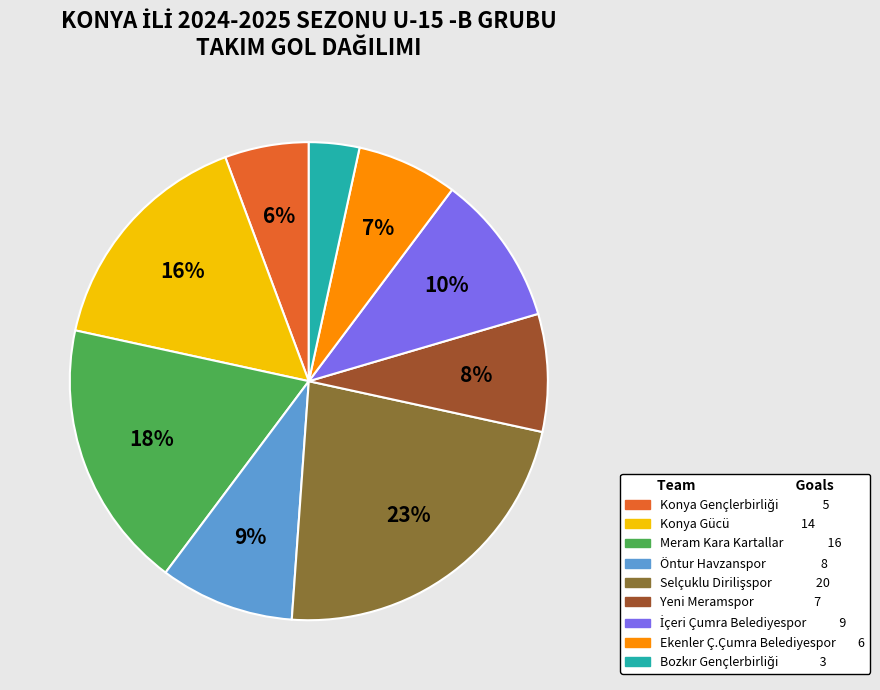

How many slices are in this pie chart?

9